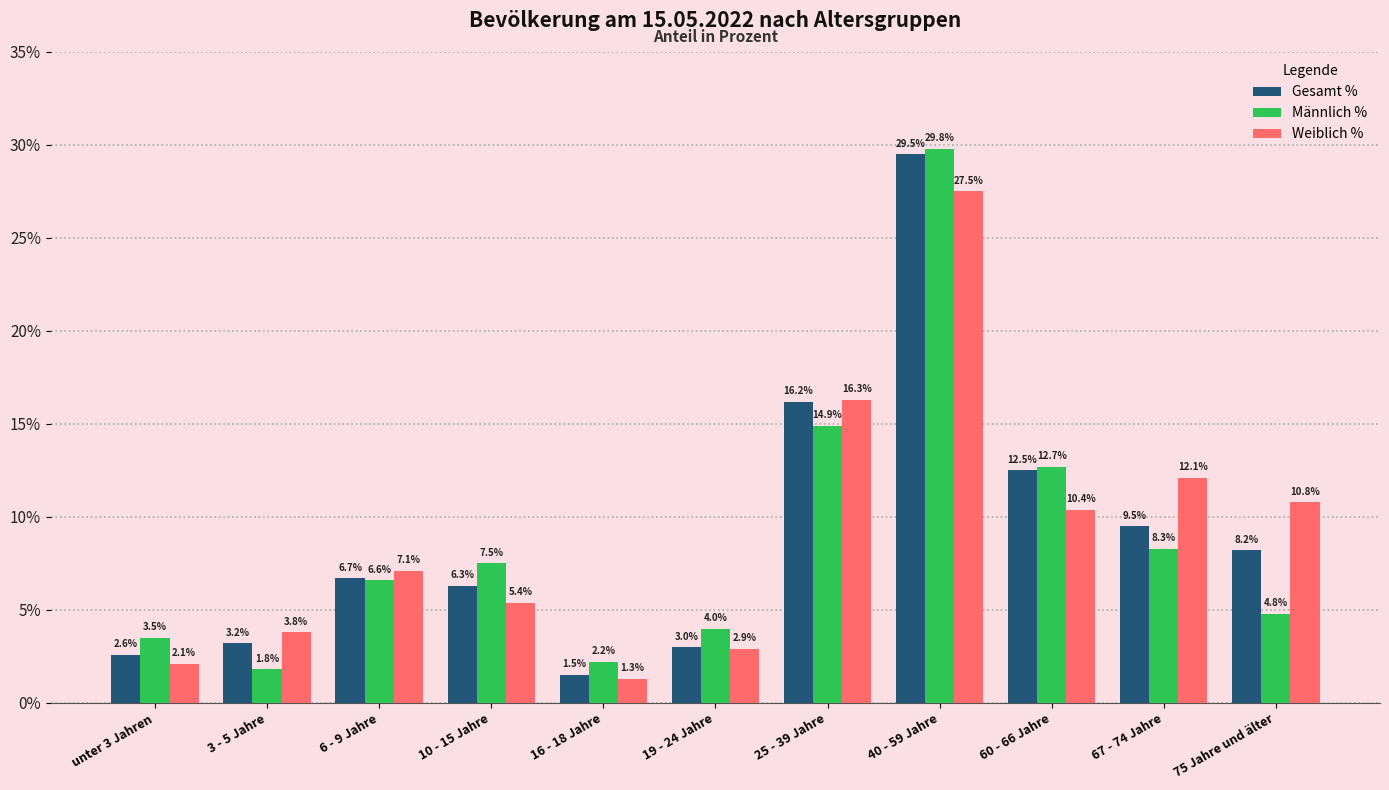

What is the total value across all series at 19 - 24 Jahre?

9.9